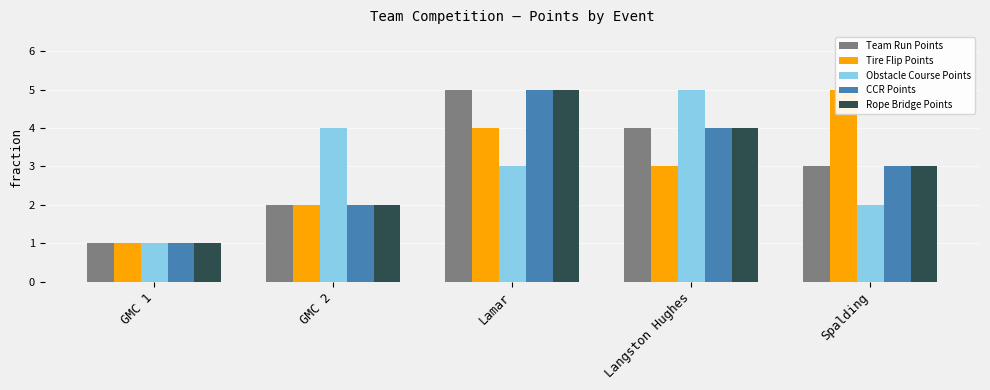

Which category has the highest value in the Obstacle Course Points series?

Langston Hughes